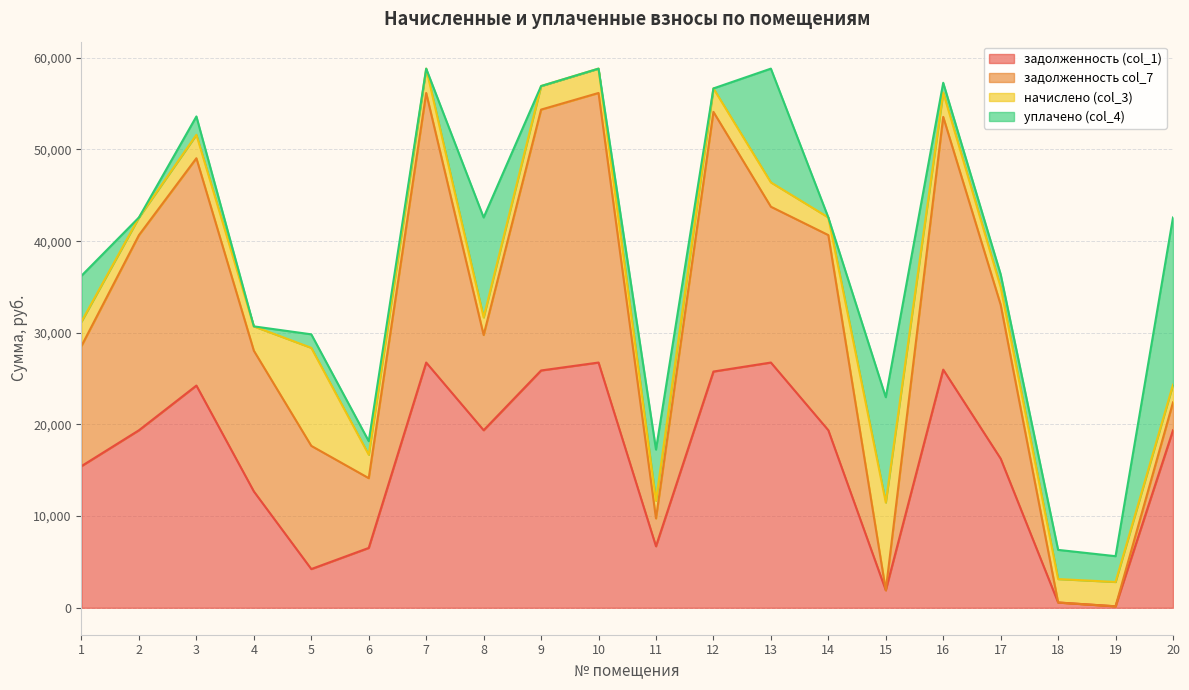

What is the value of the задолженность (col_1) point at the 14th from the left?

19369.0